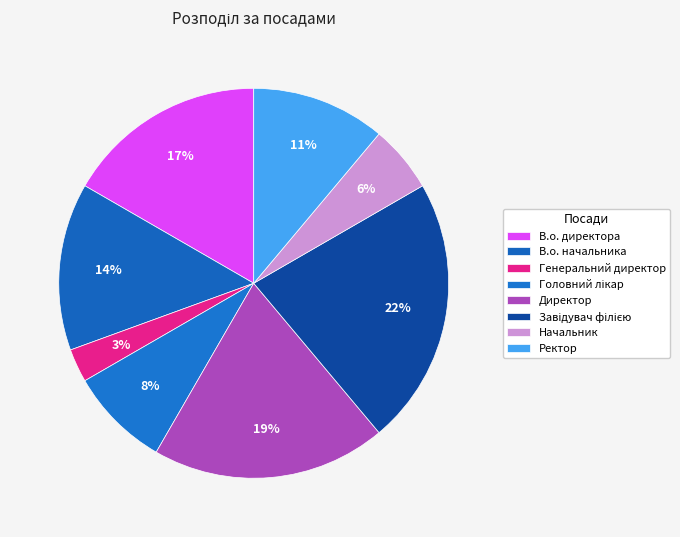

How many segments does this pie chart have?

8